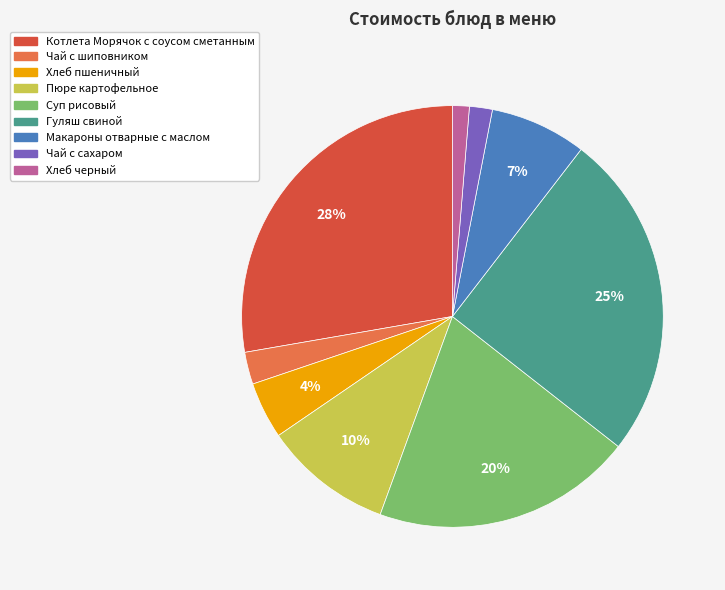

Is the sum of Хлеб пшеничный and Пюре картофельное greater than half?

No